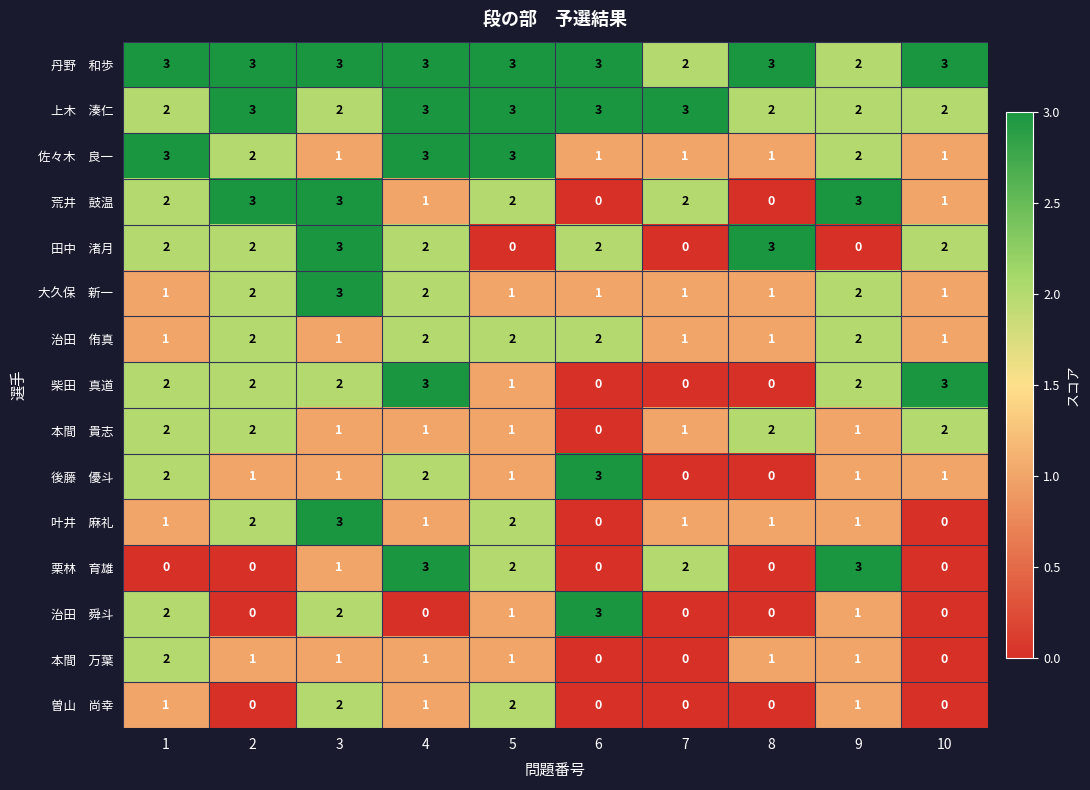

What is the greatest value displayed?

3